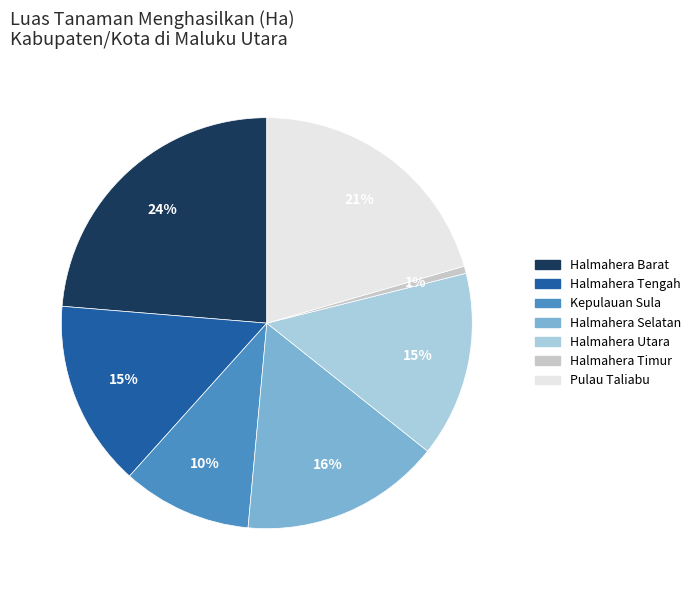

What percentage is the Halmahera Selatan slice, to the nearest percent?

16%